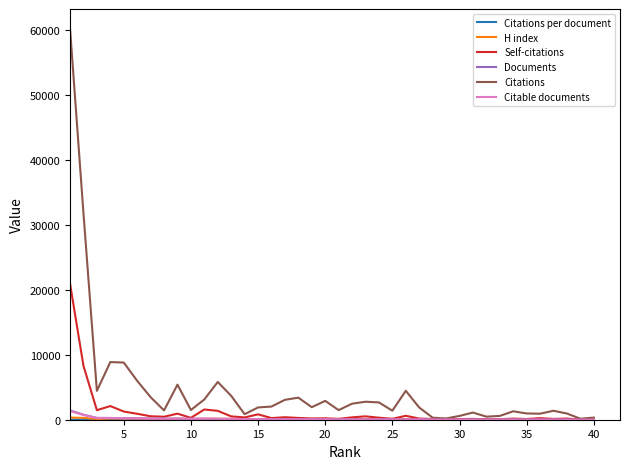

What is the maximum value for Documents?

1427.0